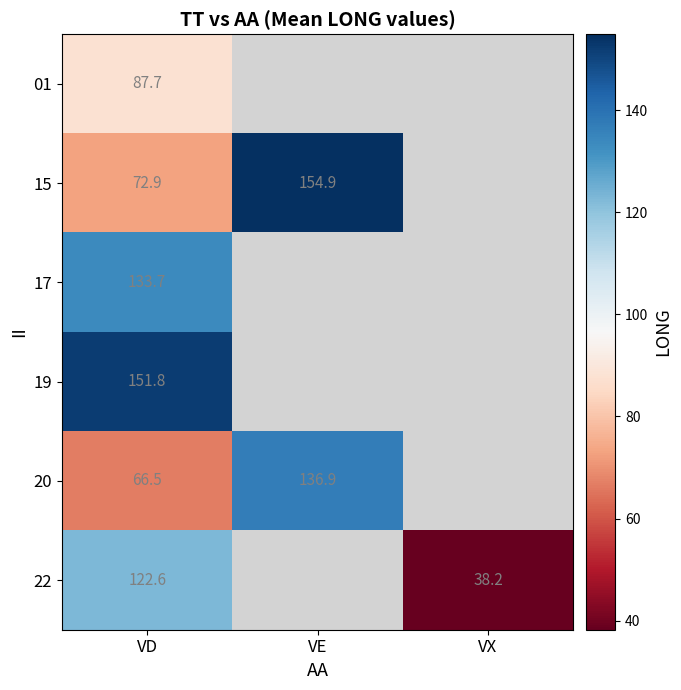

How many series are shown in this chart?

6